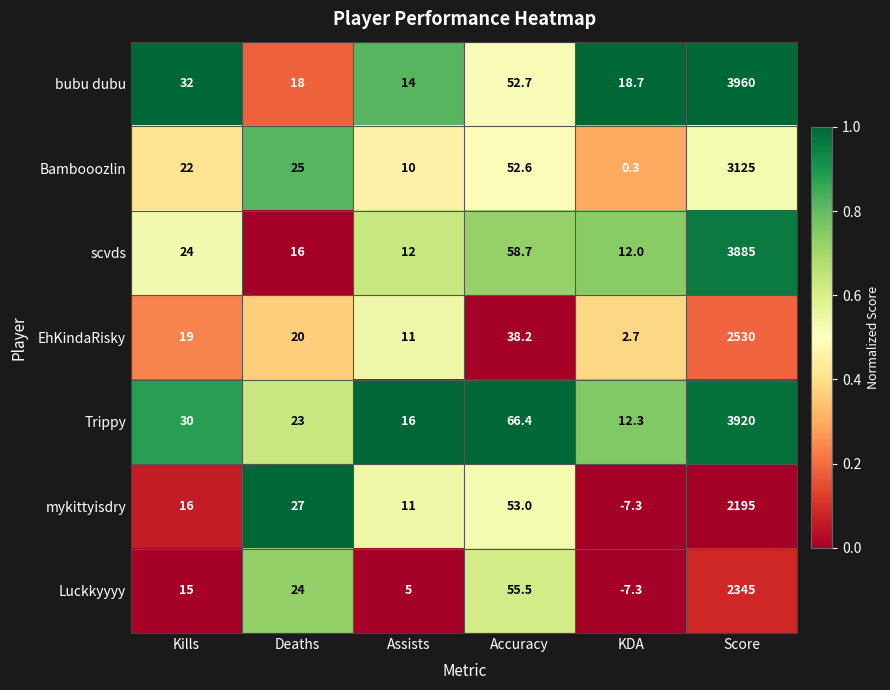

Rank the categories by mykittyisdry value from lowest to highest.

KDA, Assists, Kills, Deaths, Accuracy, Score